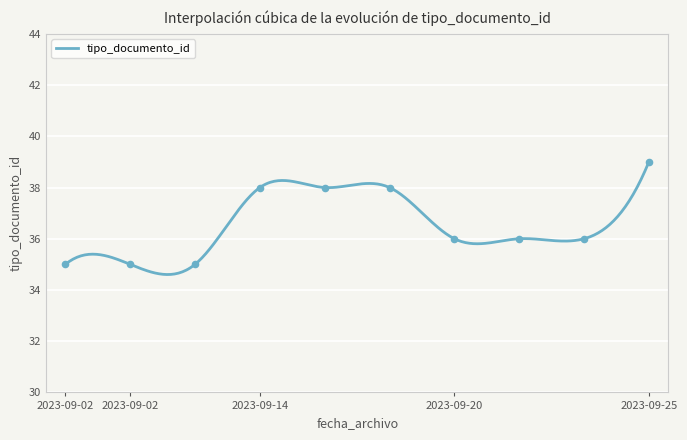

What is the lowest value of the tipo_documento_id series?

34.6